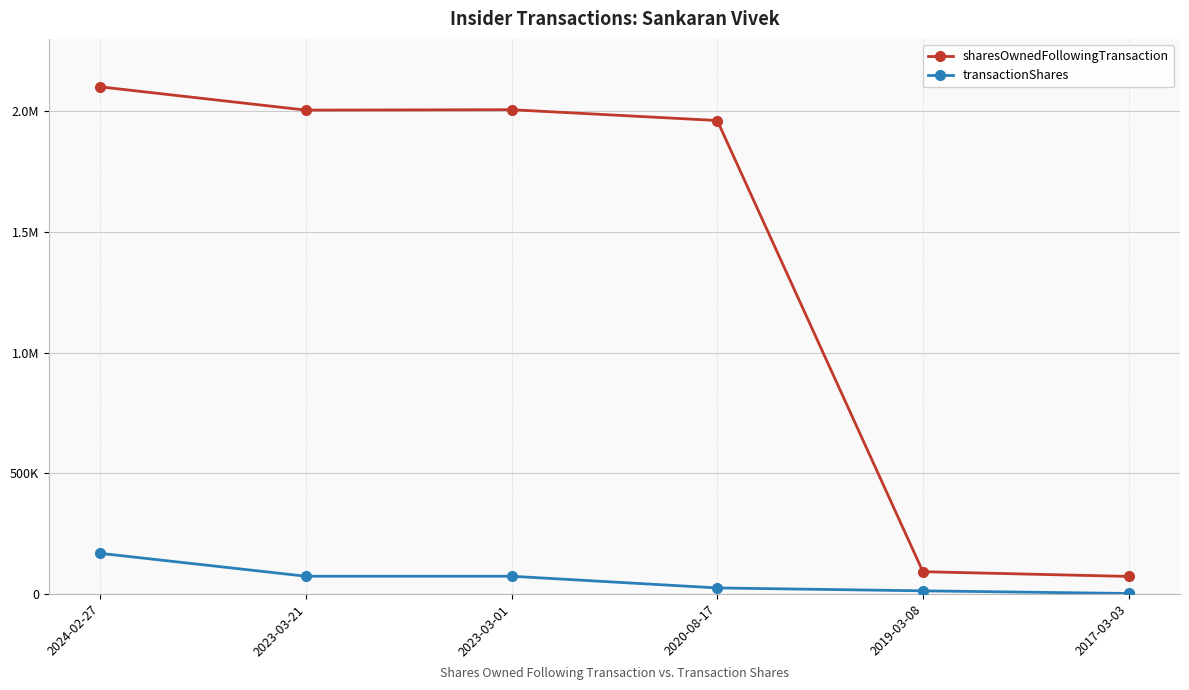

Between 2023-03-01 and 2024-02-27, which is larger?

2024-02-27